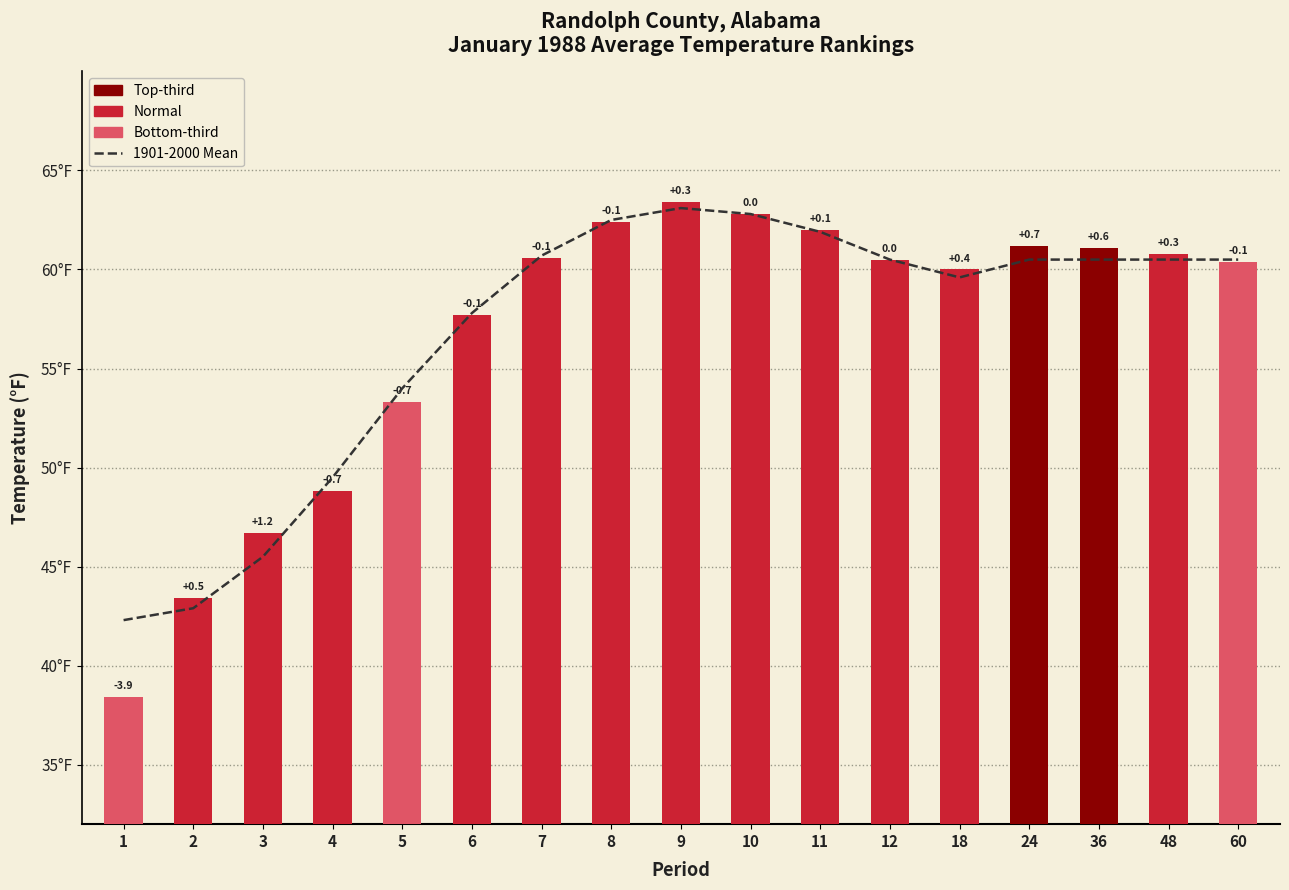

Where does the 1901-2000 Mean series first go above 60?

7